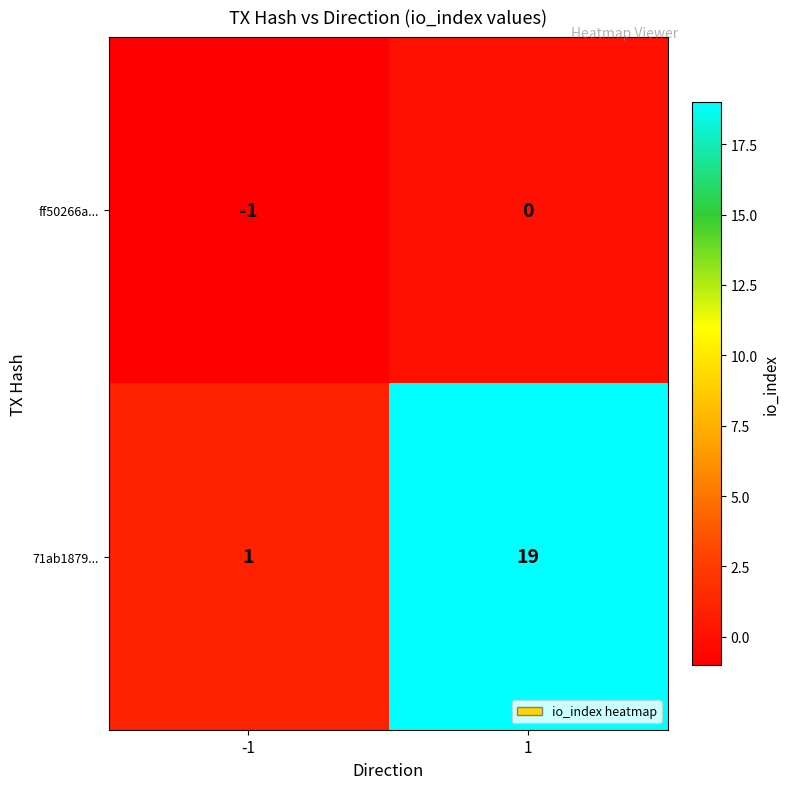

What value does the 71ab1879... series have at 1, to the nearest 5?

20